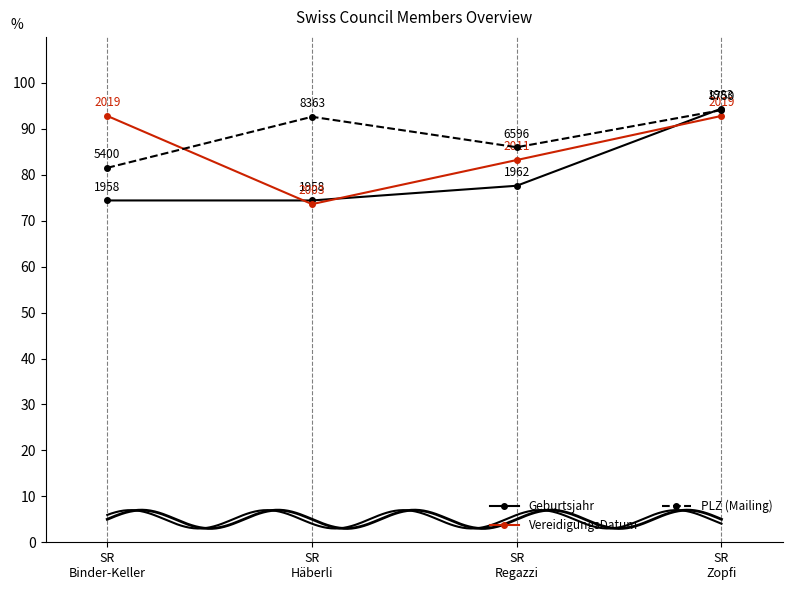

Reading left to right, extract all data points from this chart.

Geburtsjahr: 74.4	74.4	77.6	94.4
VereidigungsDatum: 92.8	73.6	83.2	92.8
PLZ (Mailing): 81.5	92.6	86.0	94.1